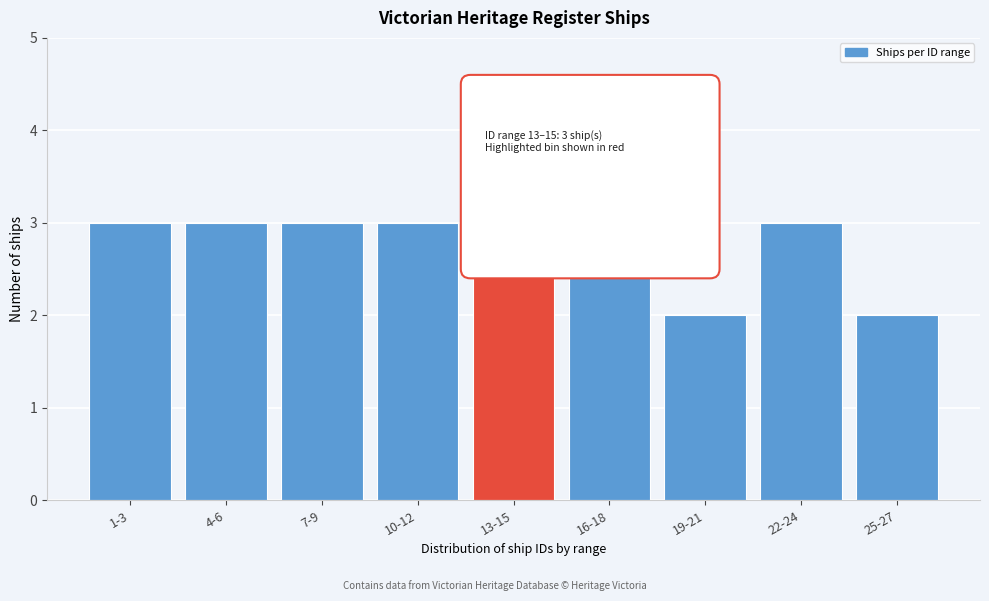

Reading left to right, what are all the values shown in this chart?

3	3	3	3	3	3	2	3	2